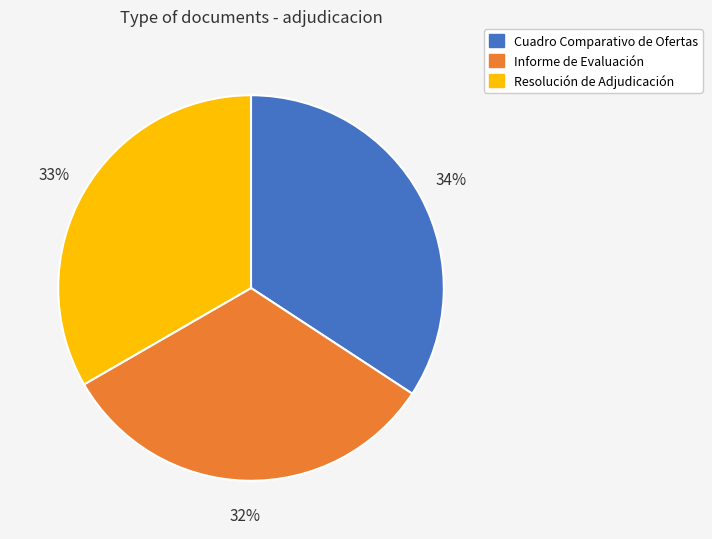

Count the number of slices in the pie.

3